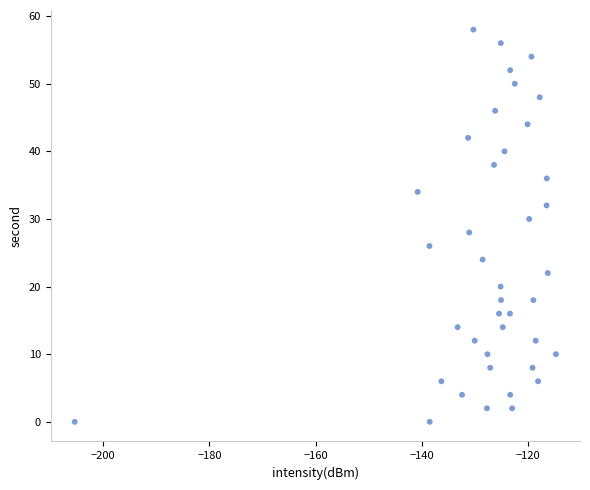

What is the range of Y values (max minus min)?

58